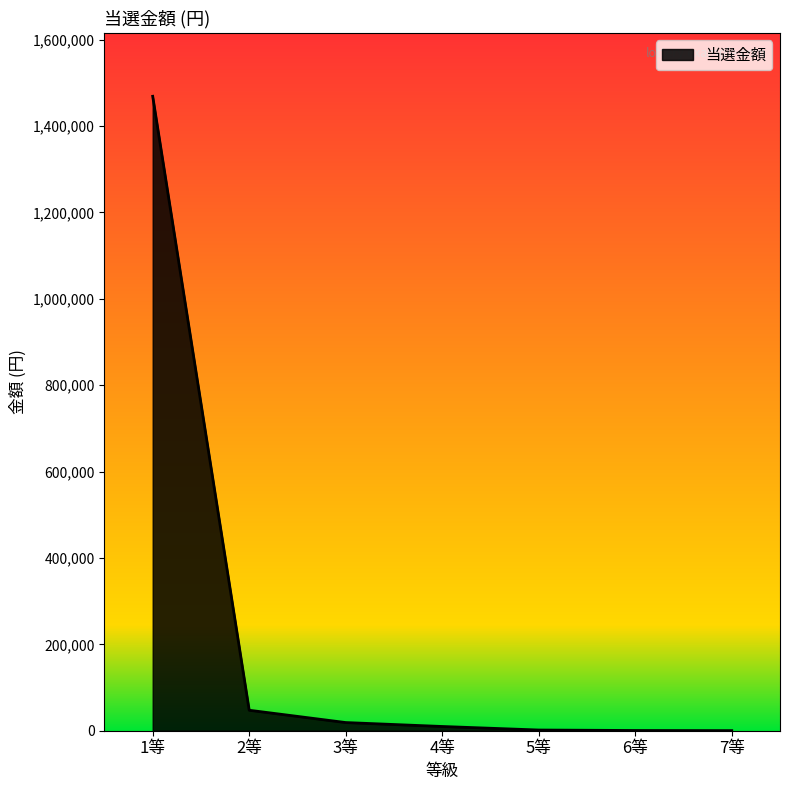

What is the difference between the maximum and minimum values?

1468500